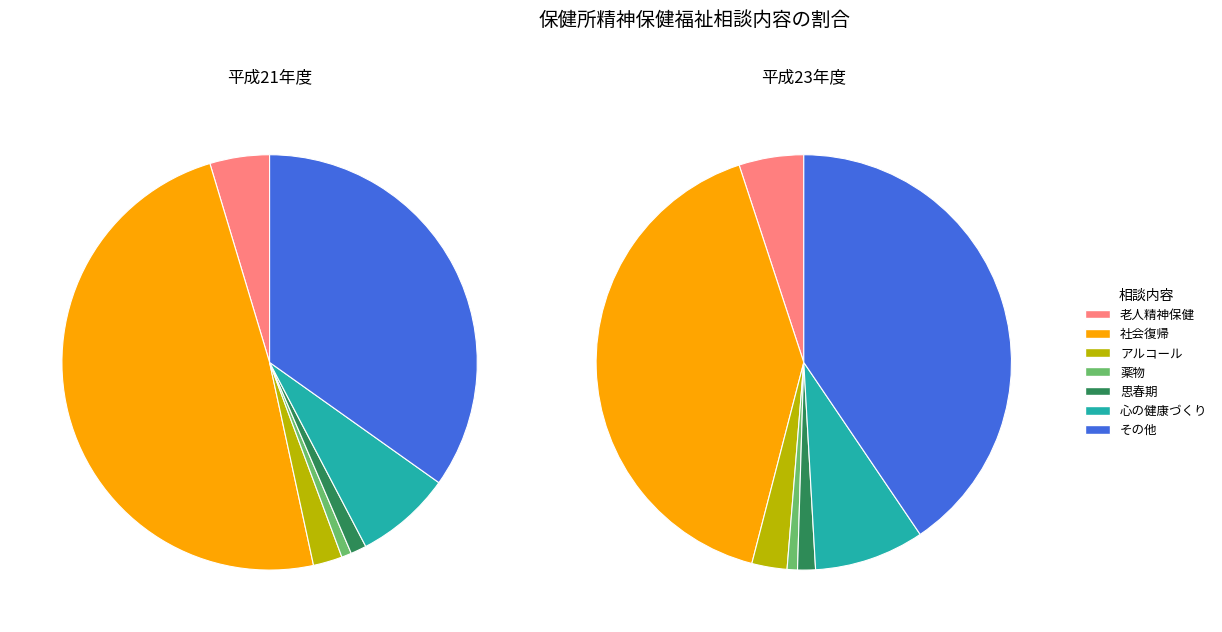

Count the number of slices in the pie.

7